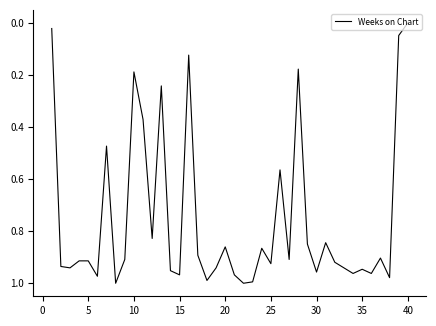

At which label is the value closest to 0?

40